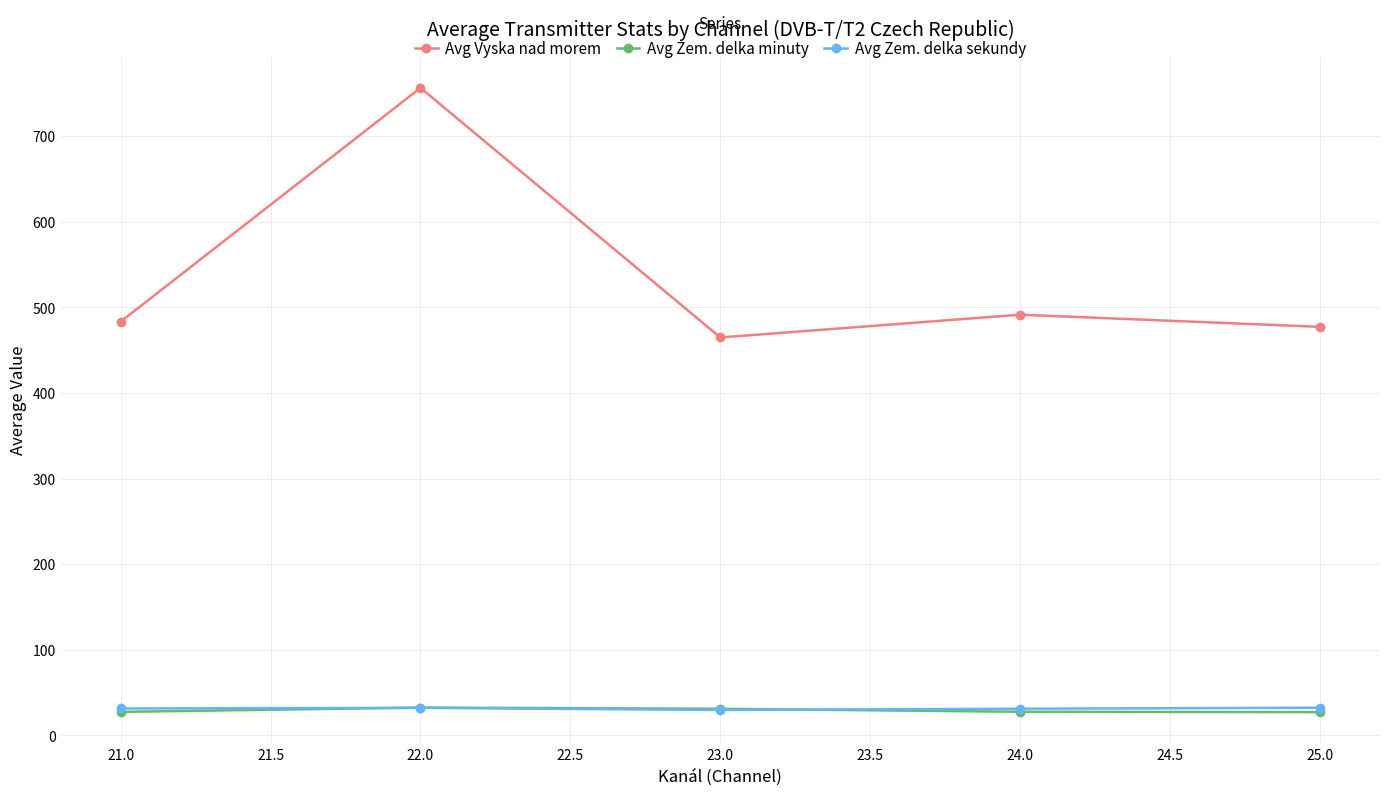

Which series has the largest total across all categories?

Avg Vyska nad morem